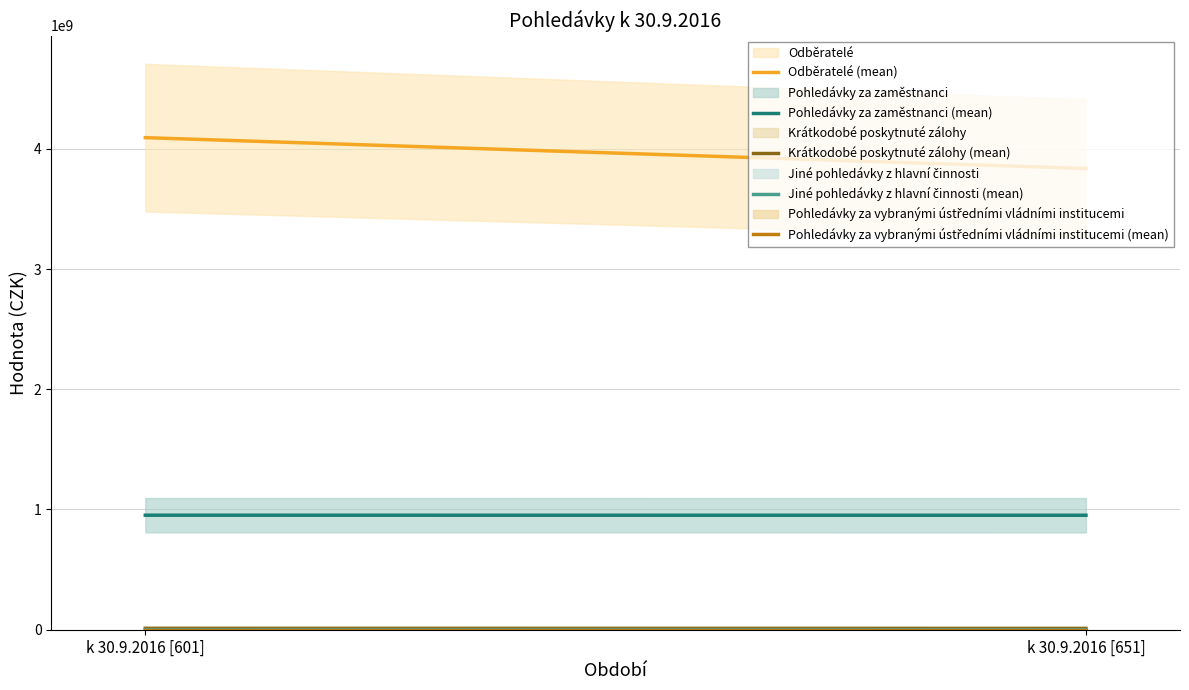

Which series has the largest range (max minus min)?

Odběratelé (mean)